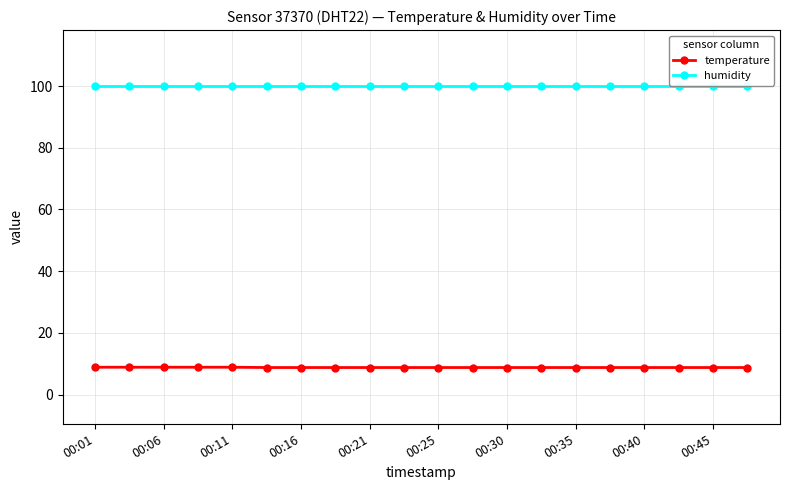

List the series in order of their overall mean, highest first.

humidity, temperature